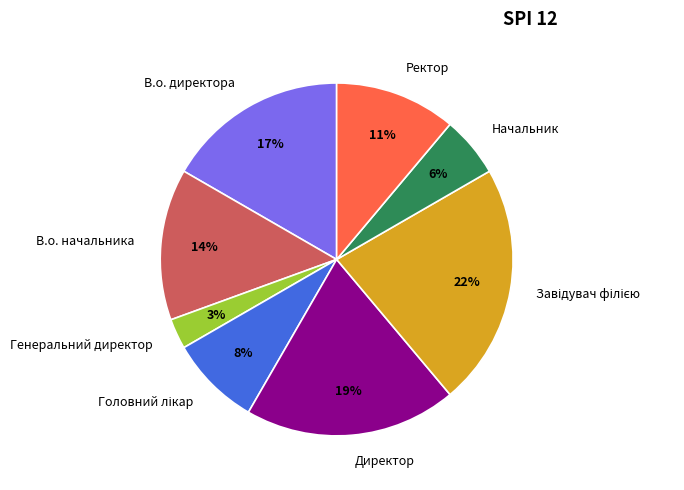

How many slices are in this pie chart?

8